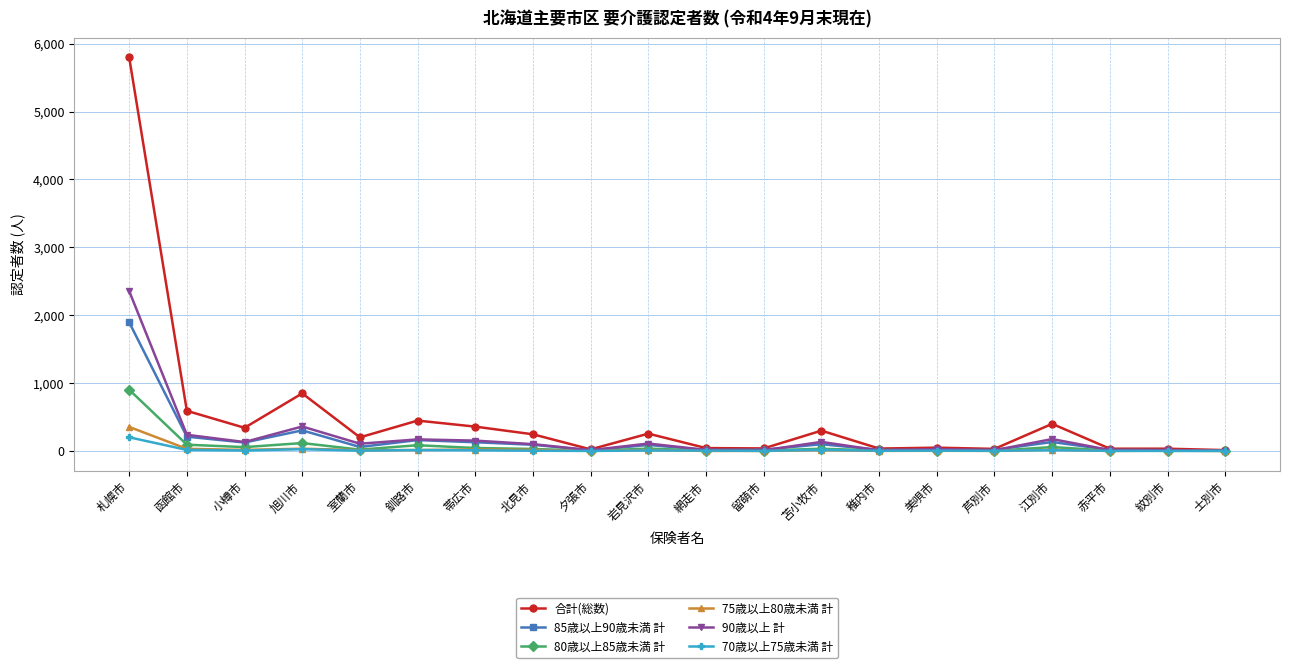

What is the highest value of the 合計(総数) series?

5800